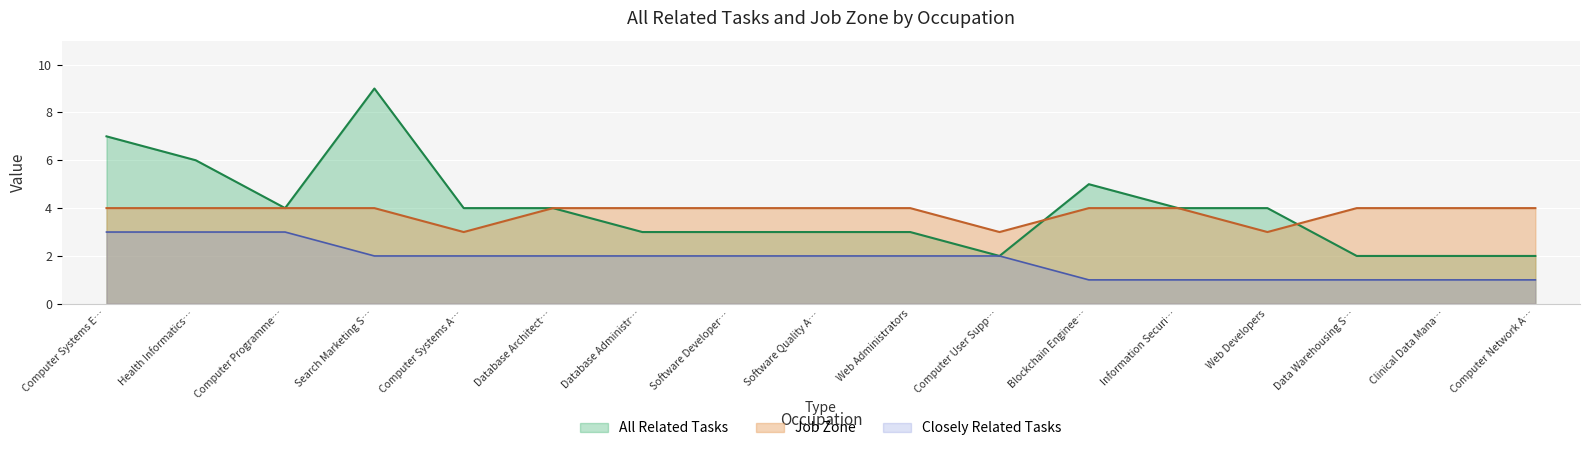

How many intersections are there between All Related Tasks and Job Zone?

2